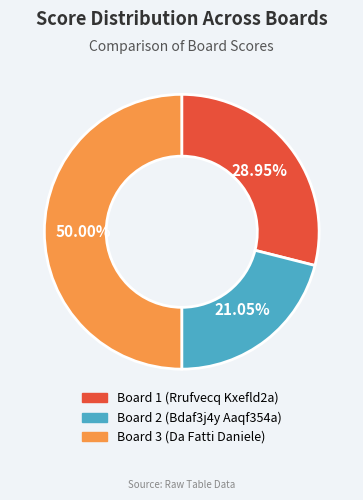

To the nearest percent, what is the difference between the largest and smallest slice percentages?

29%